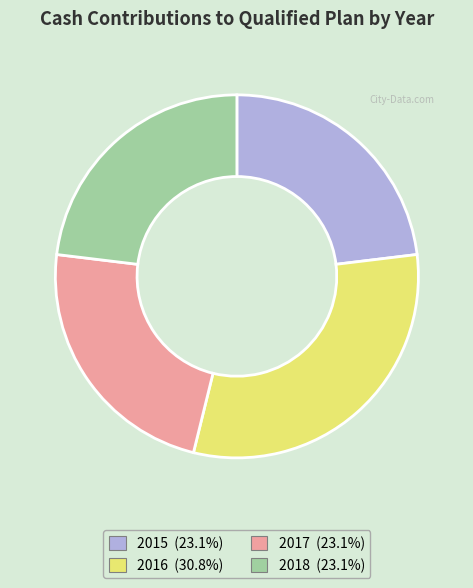

Which slice is the largest?

2016